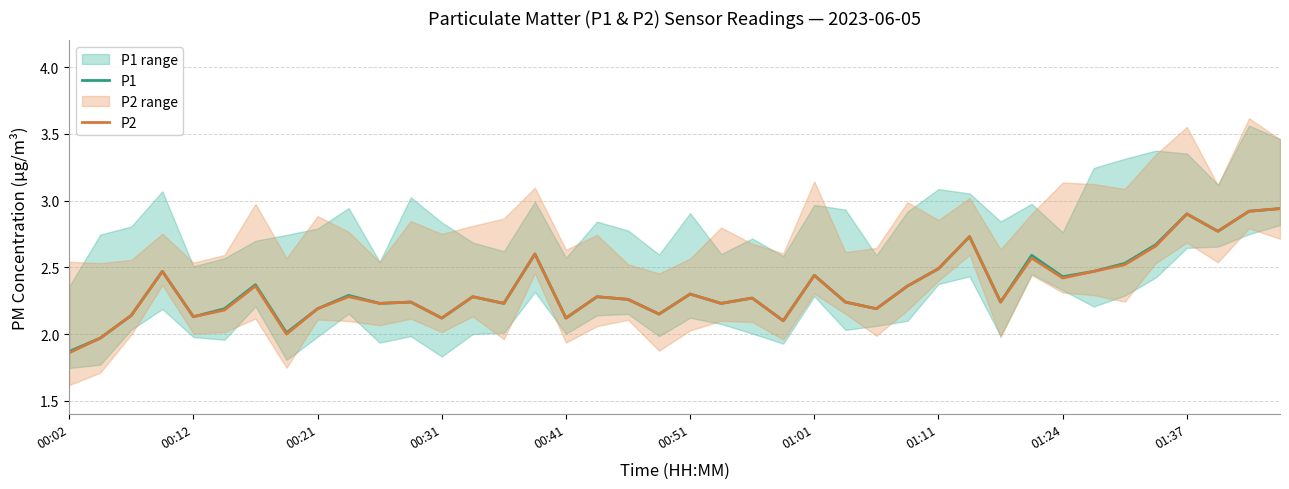

Is it true that P1 equals 2.1 at 23?

True